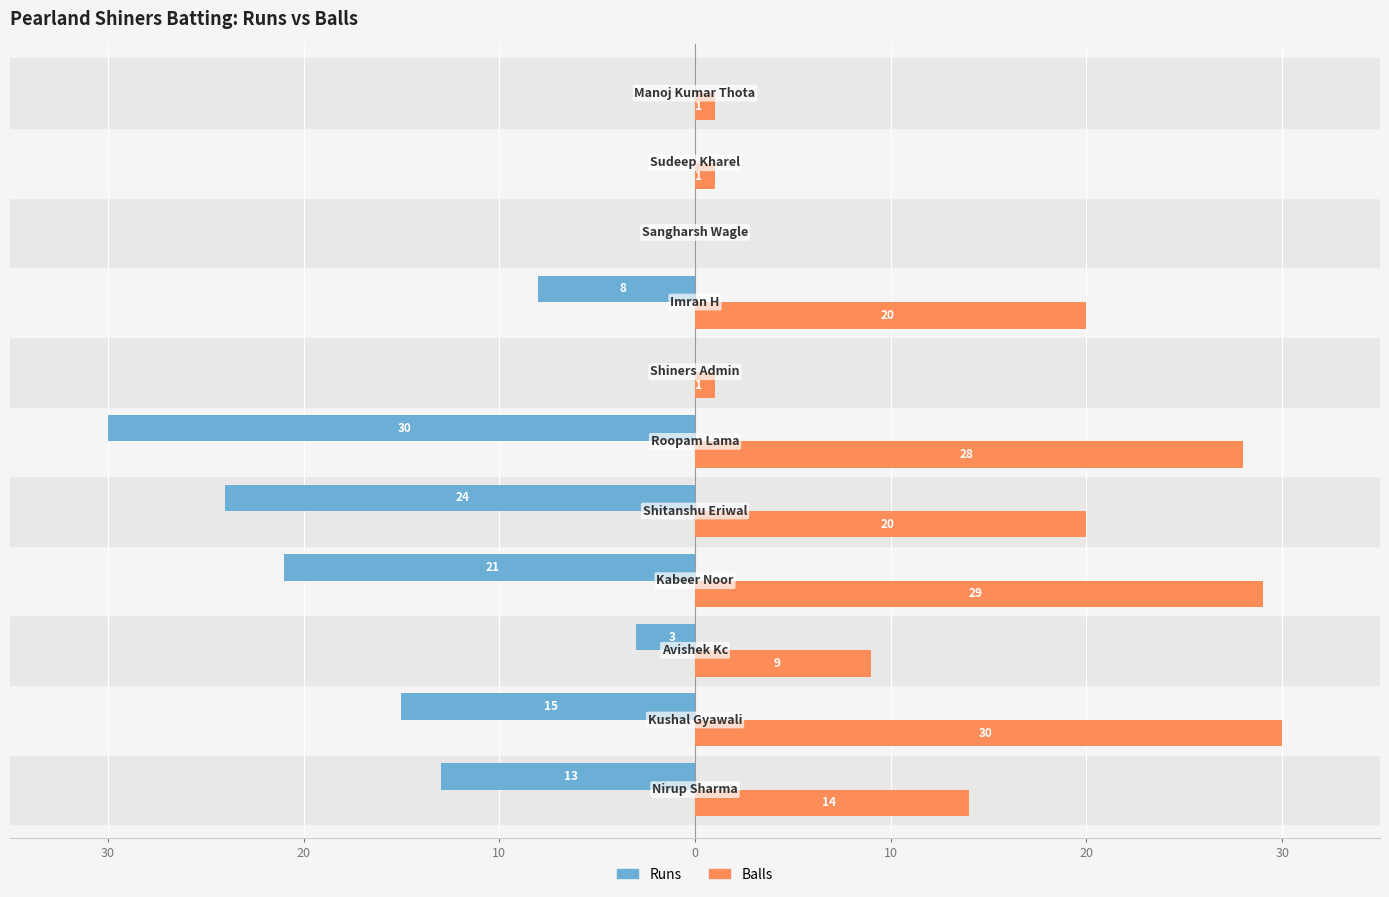

What are all the series names shown in the legend?

Runs, Balls